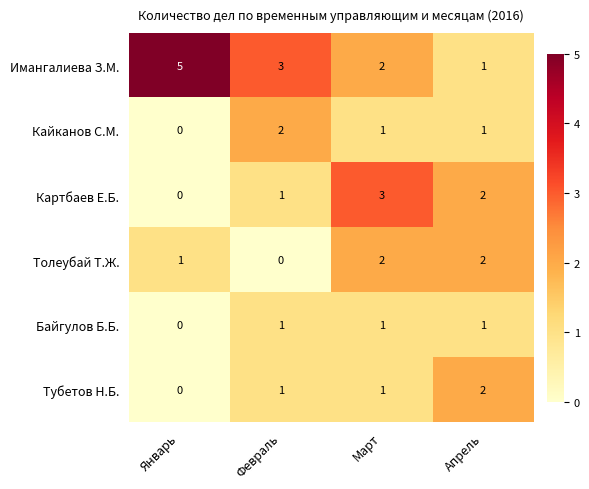

What is the sum of all Байгулов Б.Б. values?

3